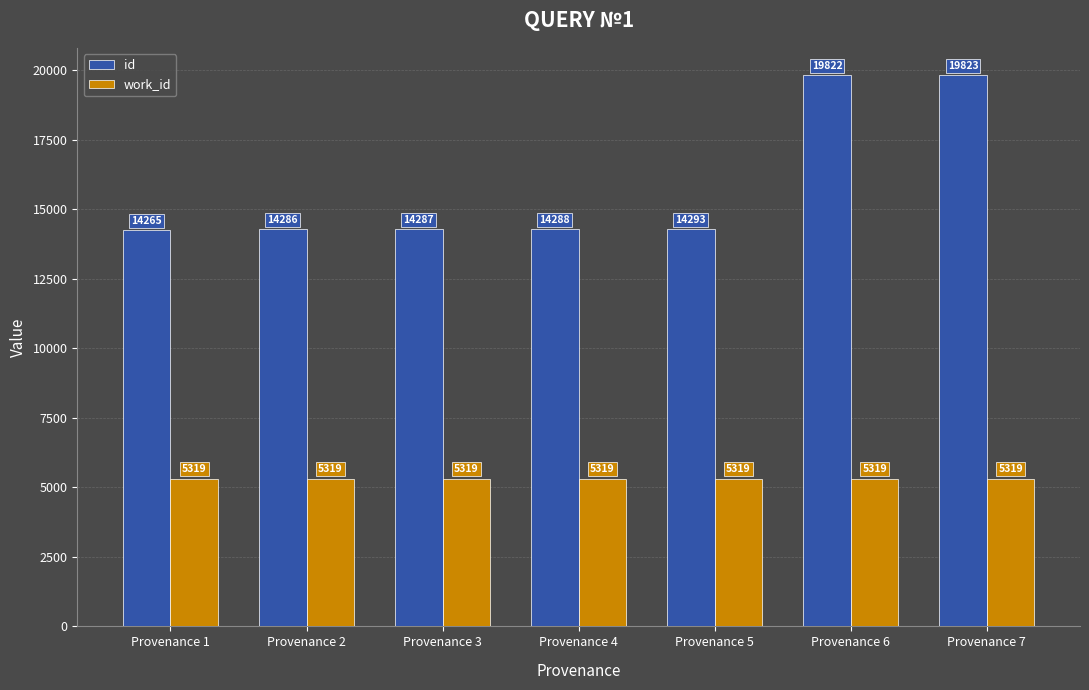

Rank the series by their maximum value, from highest to lowest.

id, work_id